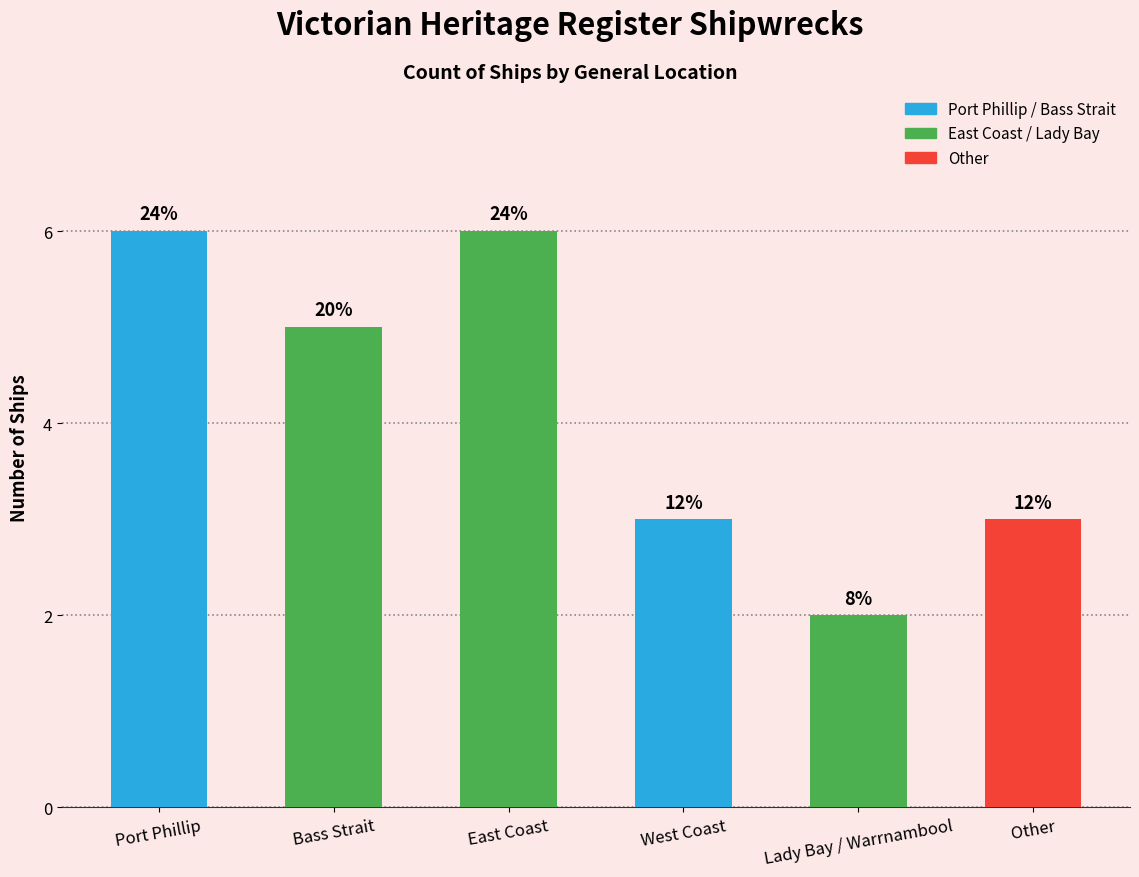

Are the bars horizontal?

No